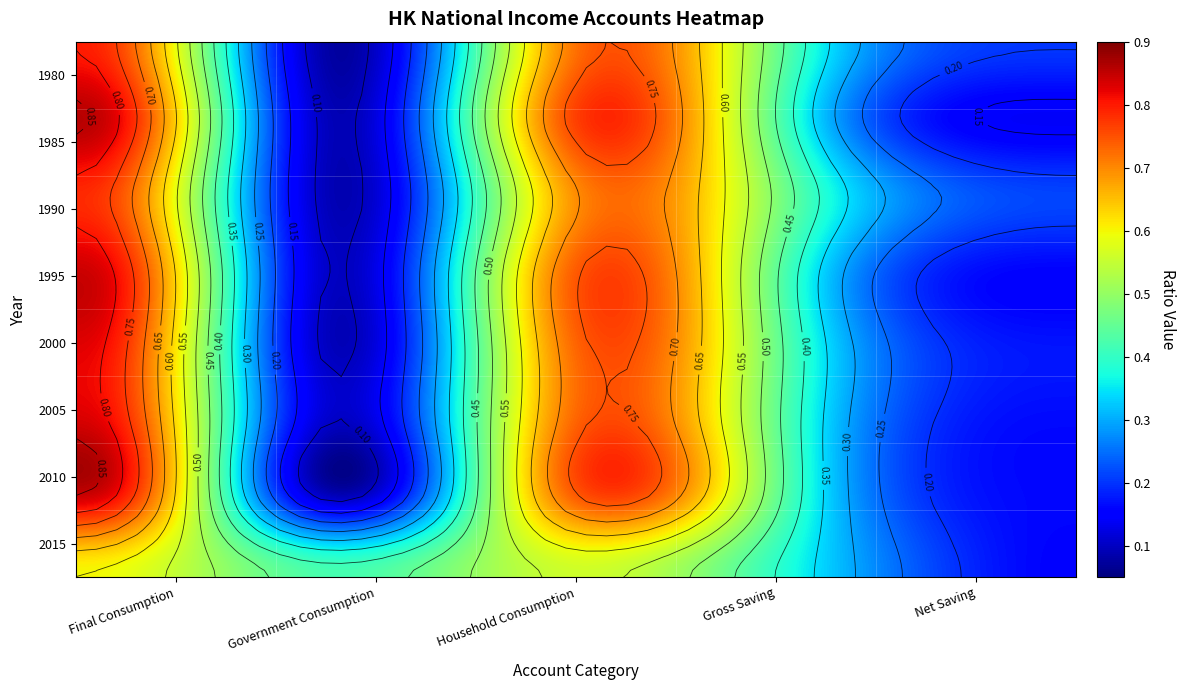

How many categories are shown in the chart?

5